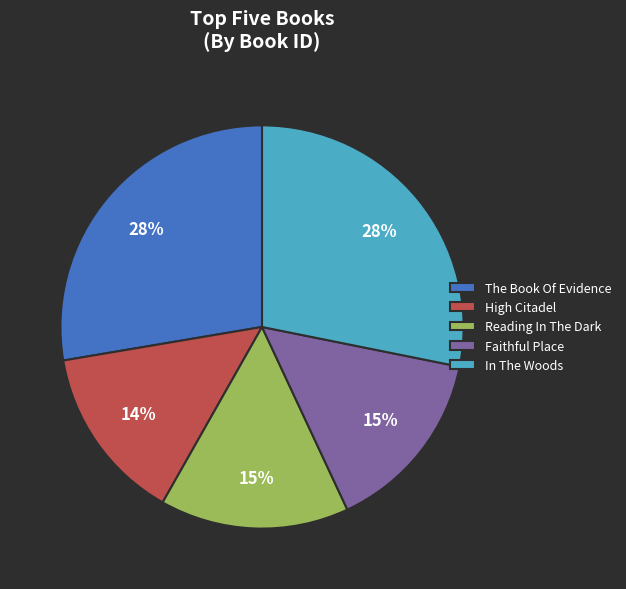

How many segments does this pie chart have?

5